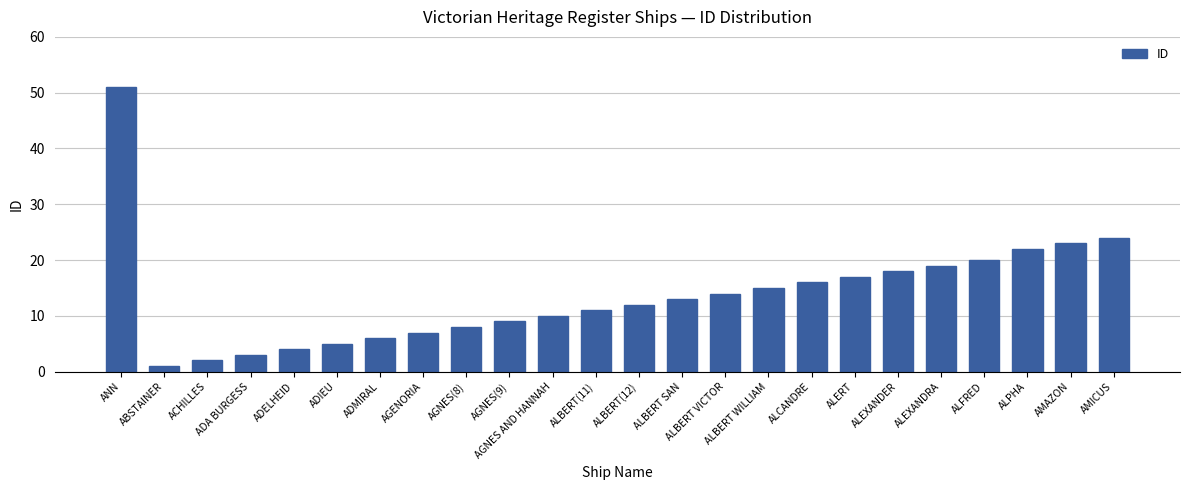

What is the change in value from ACHILLES to AMICUS?

+22